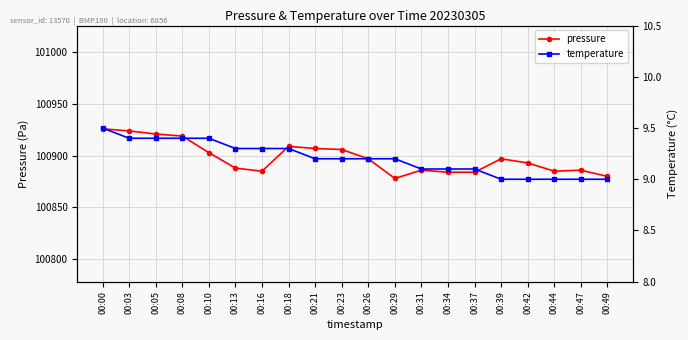

At how many categories does at least one series exceed 43418?

20